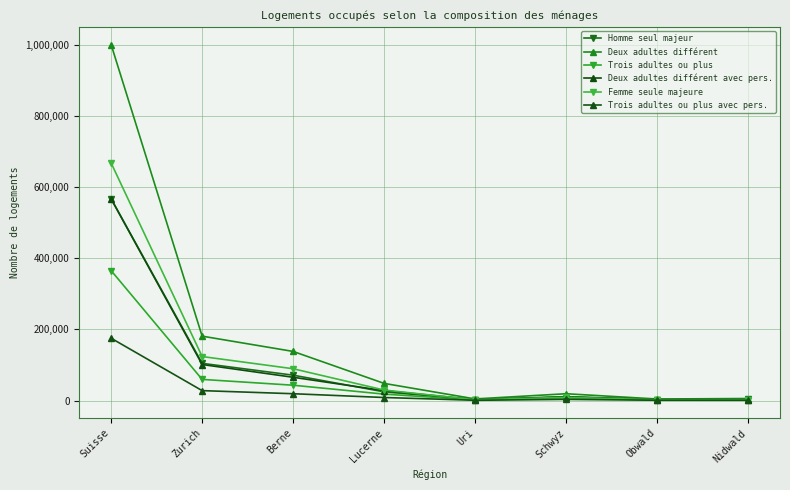

Read the Femme seule majeure value at Suisse, to the nearest 50.

667750